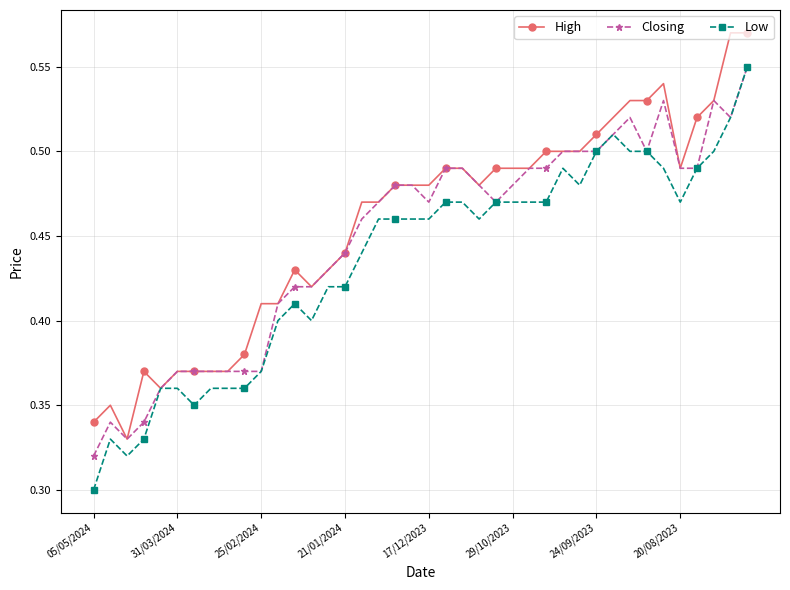

Rank the series by their average value, from highest to lowest.

High, Closing, Low